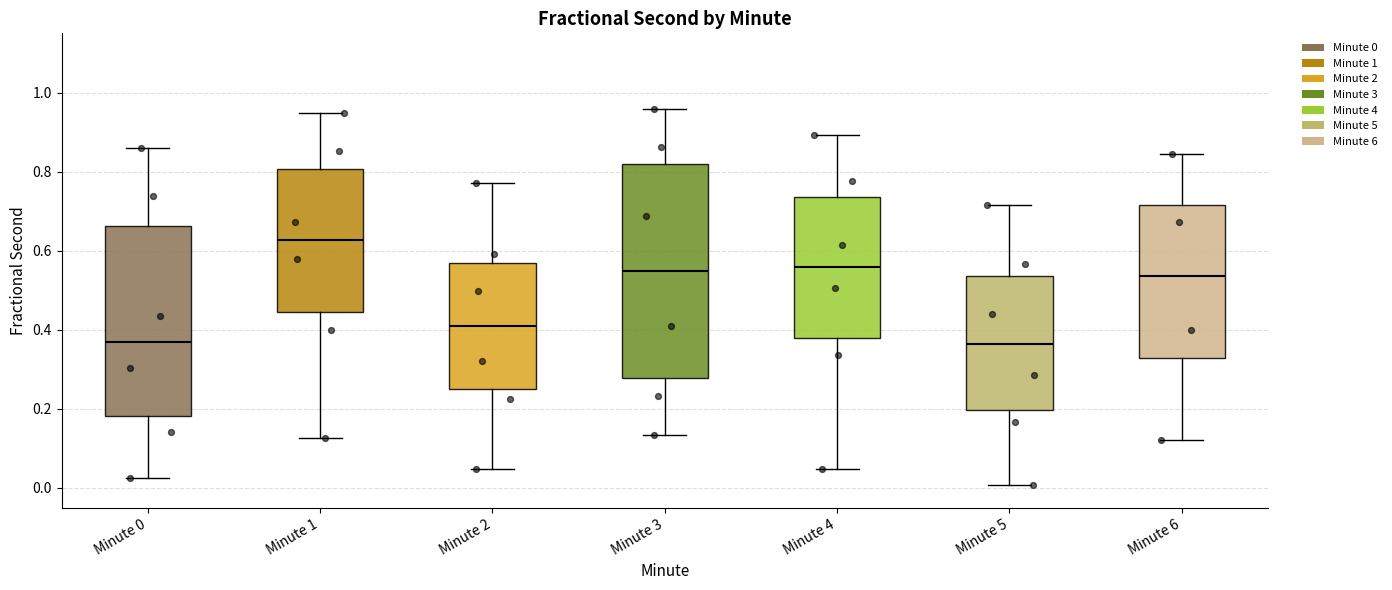

Which box is the tallest, from its lower edge to its upper edge?

Minute 3